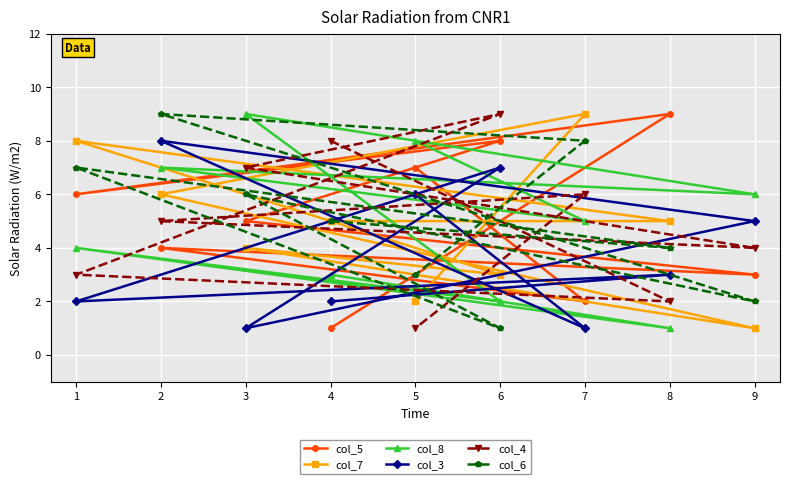

How many values in the col_4 series are below 5?

4